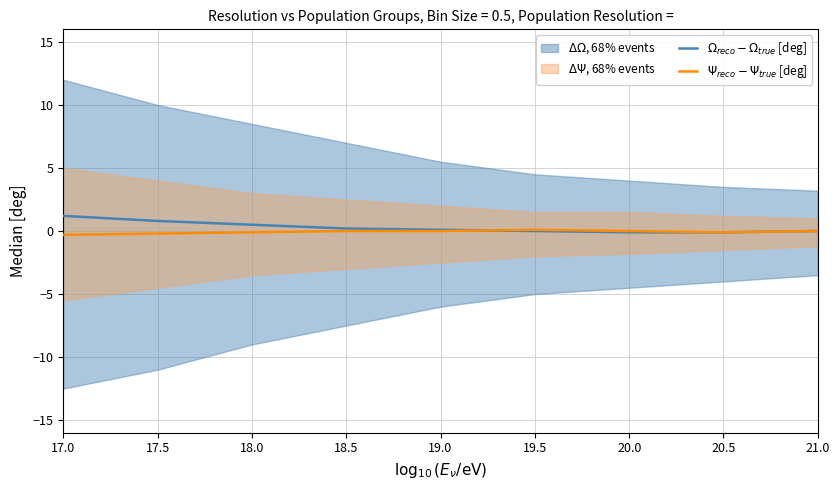

What is the total value across all series at 19.5?

0.1